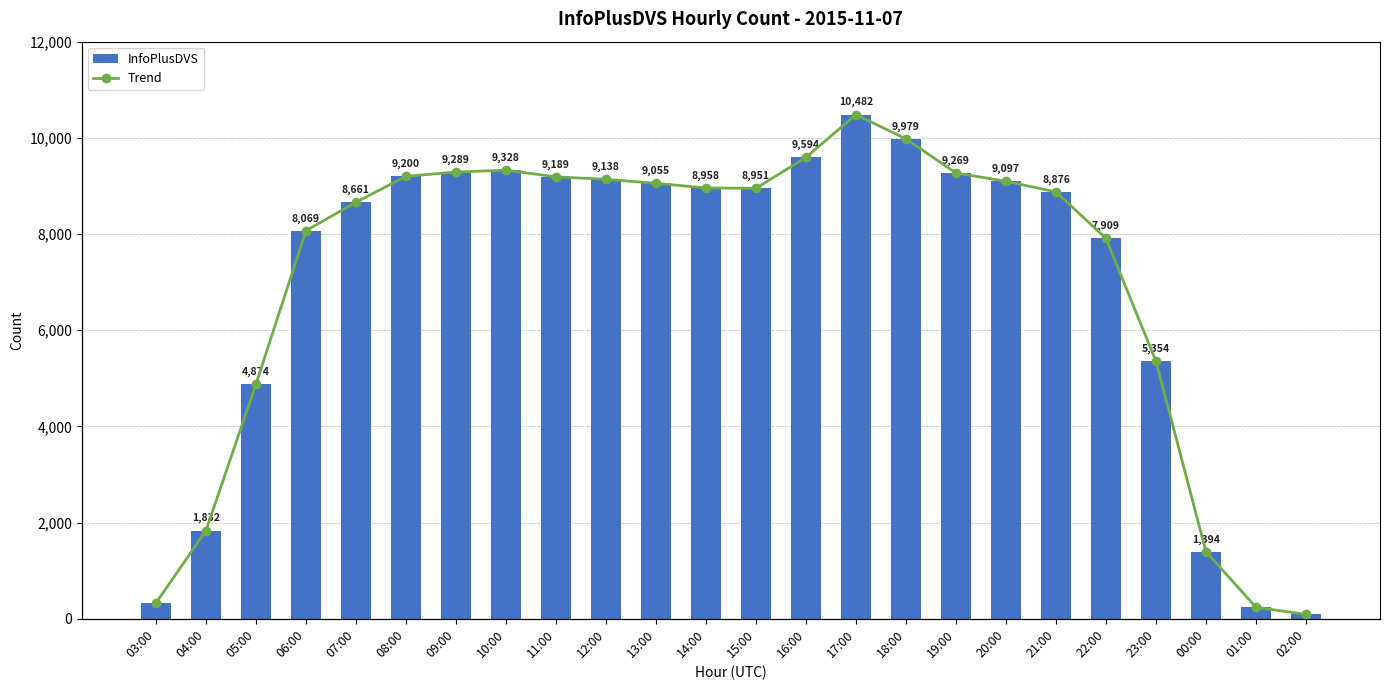

Reading left to right, extract all data points from this chart.

InfoPlusDVS: 03:00=326	04:00=1832	05:00=4874	06:00=8069	07:00=8661	08:00=9200	09:00=9289	10:00=9328	11:00=9189	12:00=9138	13:00=9055	14:00=8958	15:00=8951	16:00=9594	17:00=10482	18:00=9979	19:00=9269	20:00=9097	21:00=8876	22:00=7909	23:00=5354	00:00=1394	01:00=239	02:00=91
Trend: 03:00=326	04:00=1832	05:00=4874	06:00=8069	07:00=8661	08:00=9200	09:00=9289	10:00=9328	11:00=9189	12:00=9138	13:00=9055	14:00=8958	15:00=8951	16:00=9594	17:00=10482	18:00=9979	19:00=9269	20:00=9097	21:00=8876	22:00=7909	23:00=5354	00:00=1394	01:00=239	02:00=91